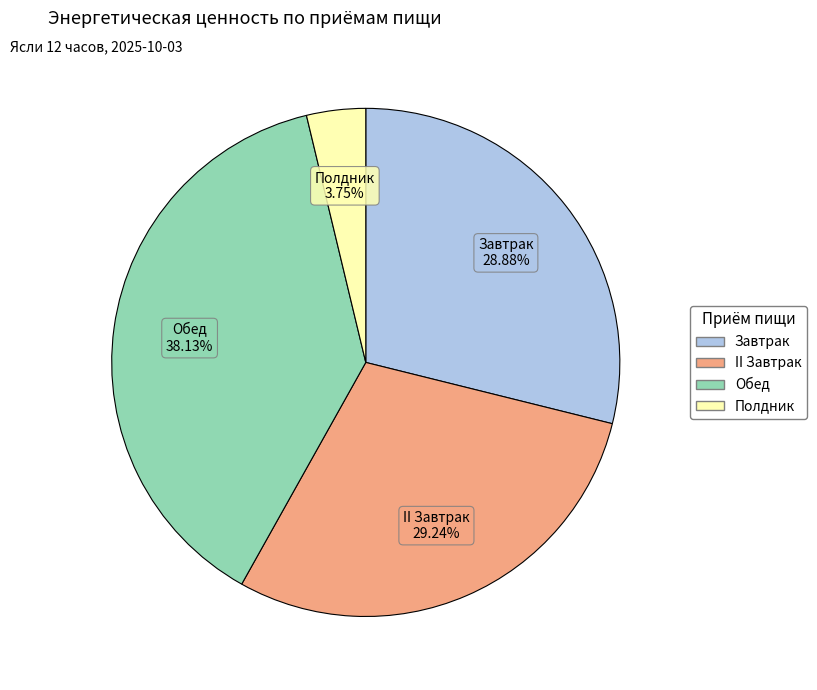

The Обед slice represents 38% of the pie. True or false?

True